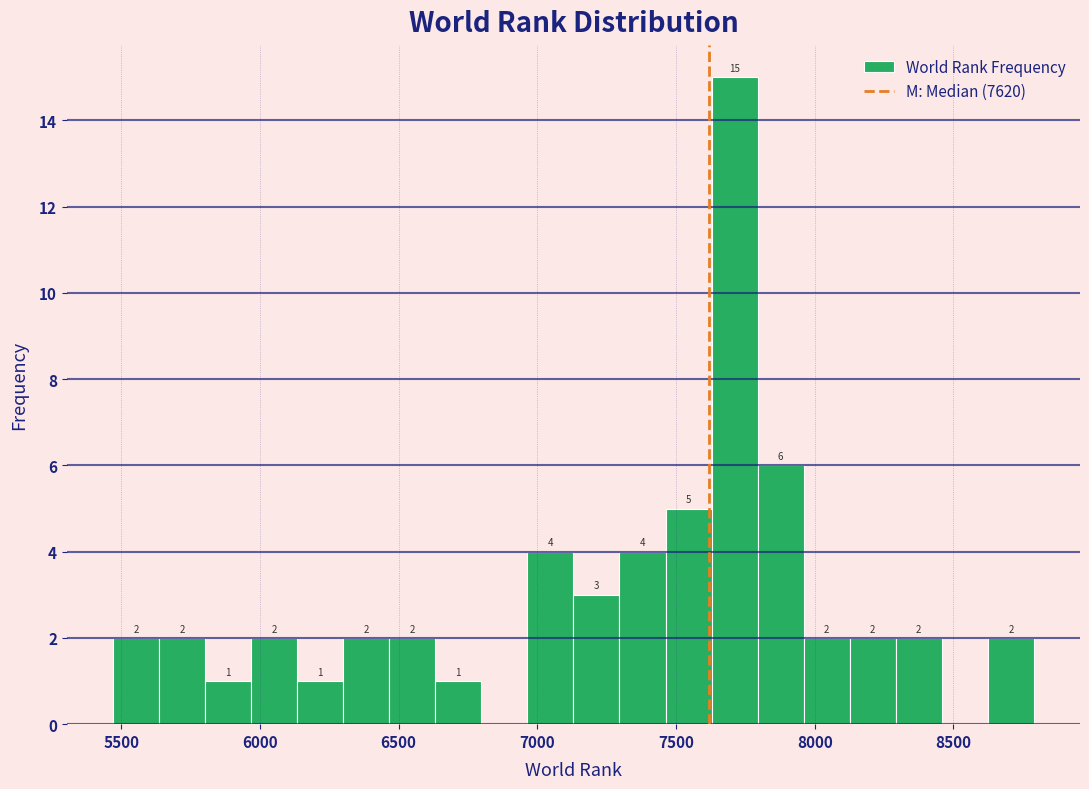

Around what value on the x-axis is the tallest bar? Give the approximate position of its centre, as read against the axis.

7700